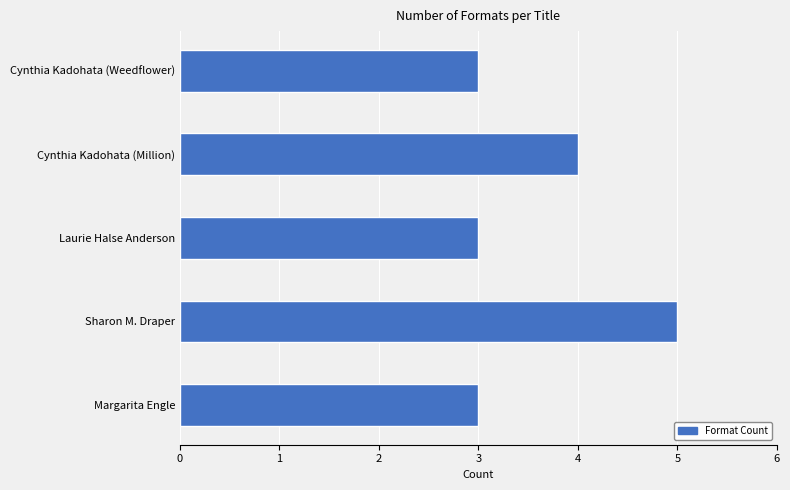

Count the values in the range 3 to 4.

4